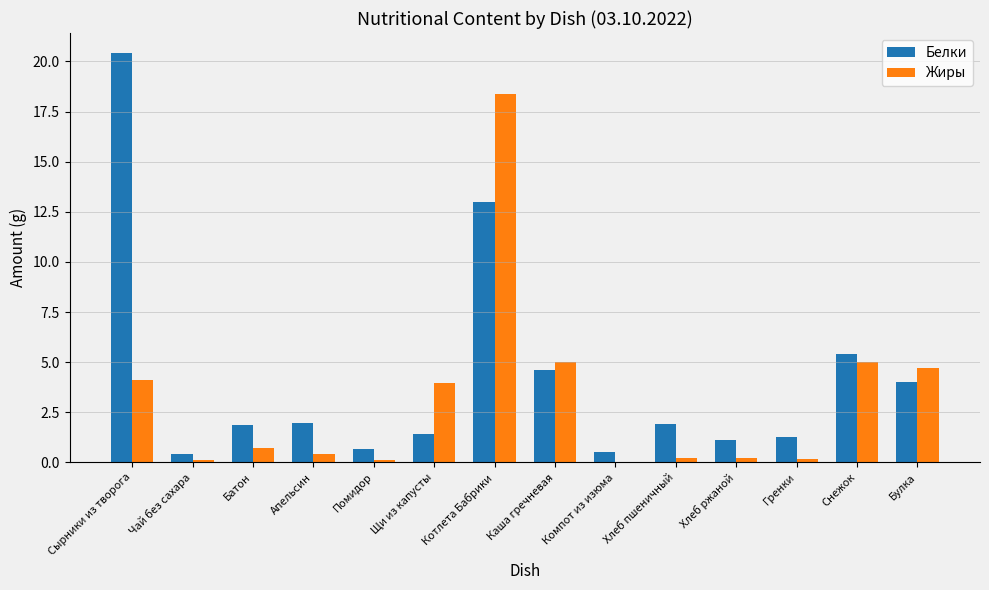

What is the spread (max minus min) of values at Щи из капусты?

2.6